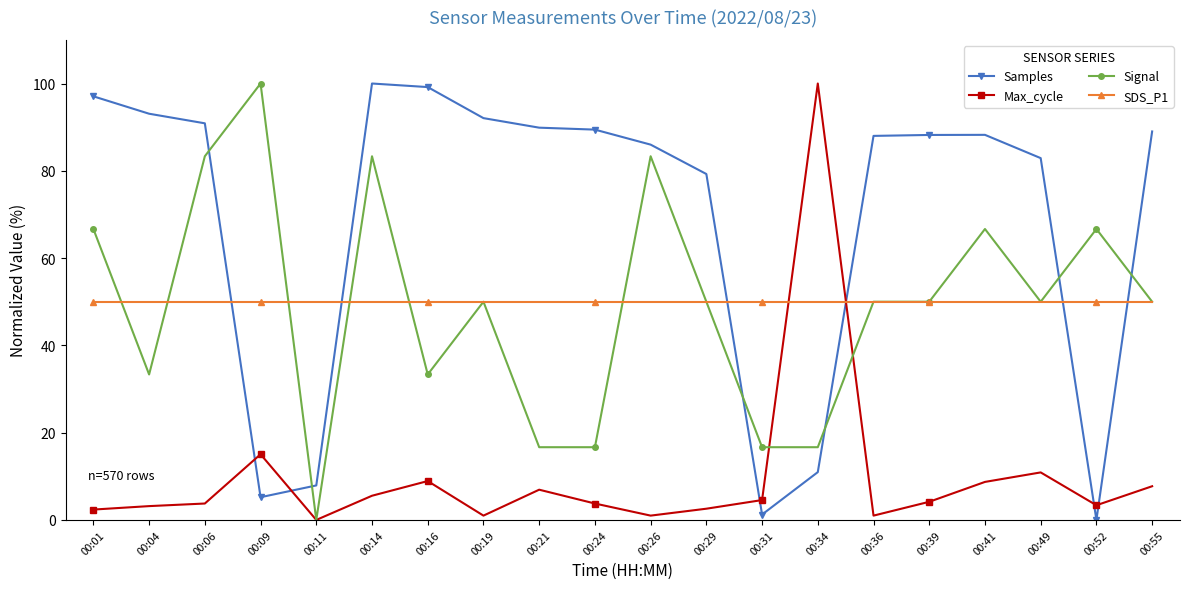

True or false: Signal has a value of 16.7 at 00:21.

True